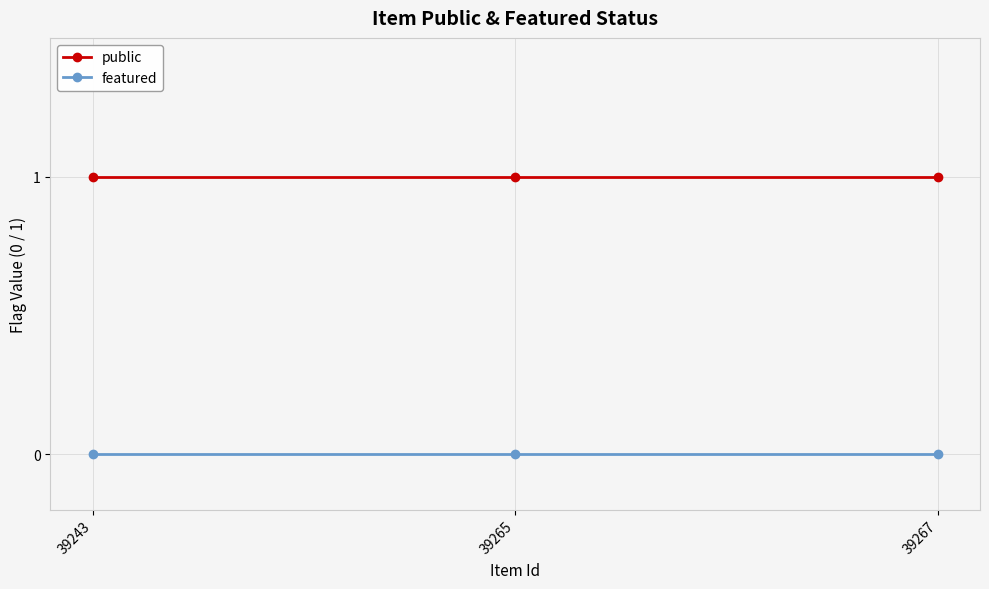

Reading left to right, list all the values displayed in this chart.

public: 1	1	1
featured: 0	0	0